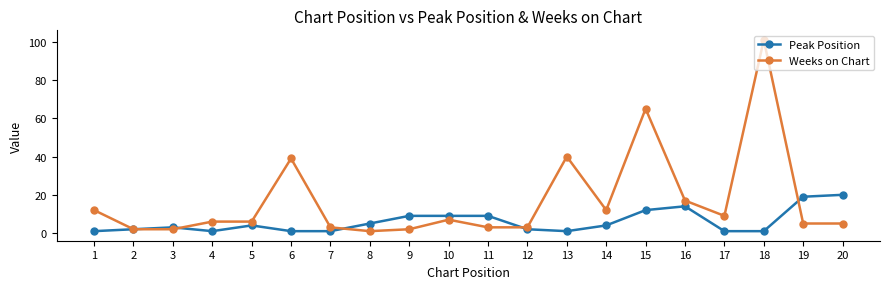

At which category does Peak Position reach its first local valley?

4